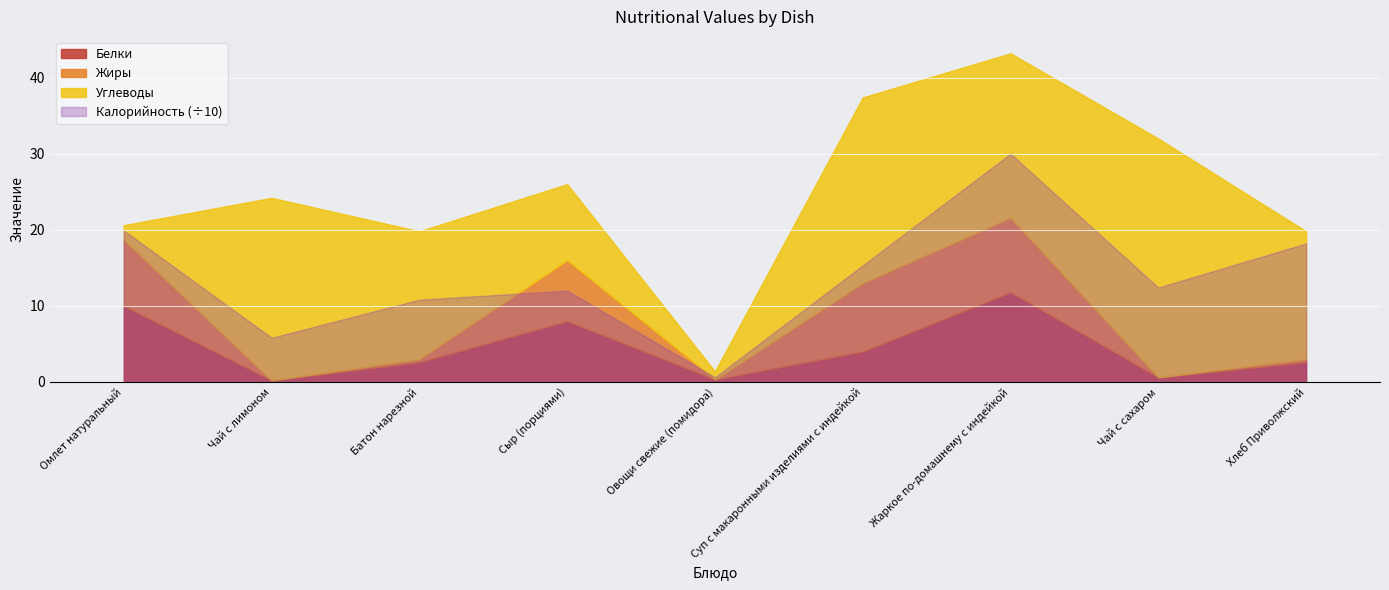

At how many categories does at least one series exceed 234?

1